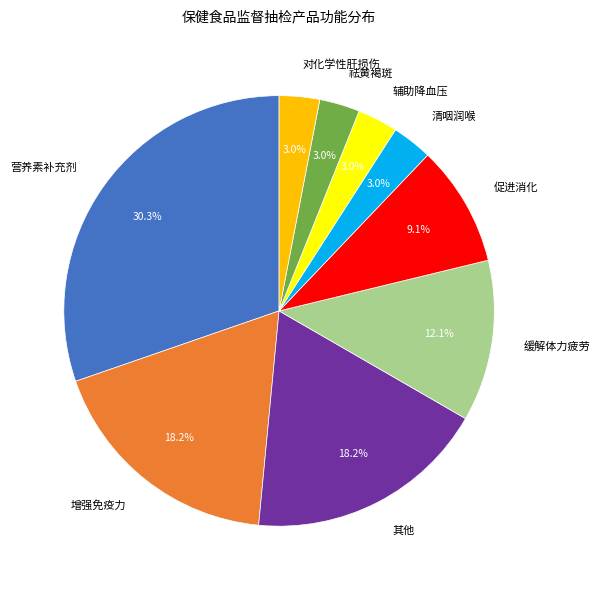

Does 对化学性肝损伤 account for over 50% of the chart?

No